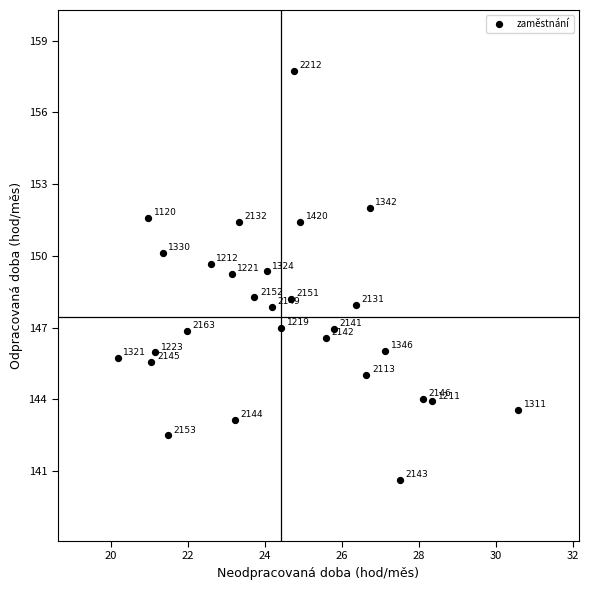

What is the range of Y values (max minus min)?

17.1